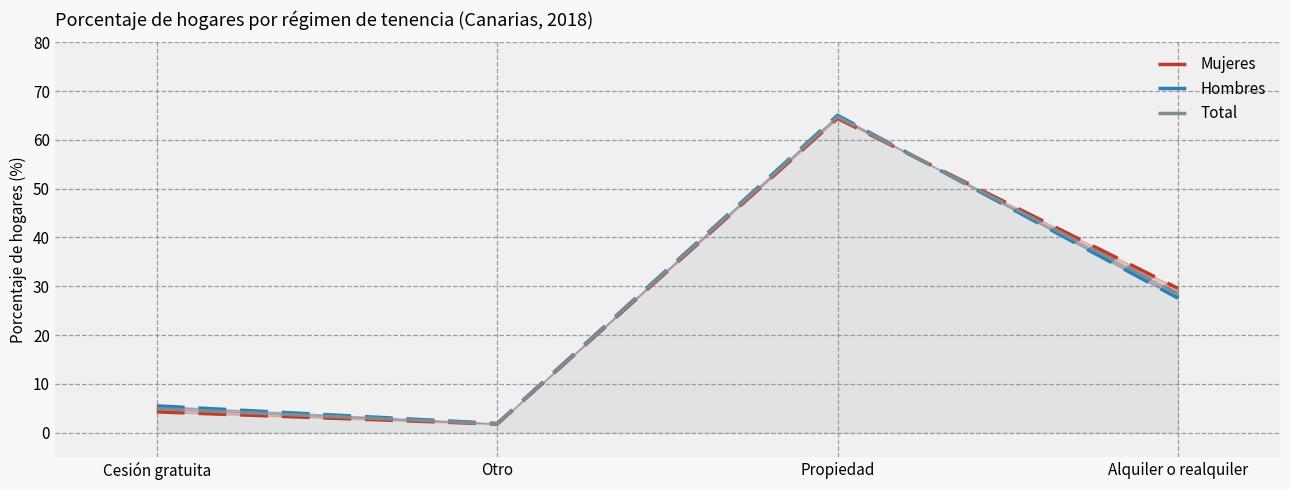

Reading left to right, extract all data points from this chart.

Mujeres: Cesión gratuita=4.3	Otro=1.8	Propiedad=64.4	Alquiler o realquiler=29.6
Hombres: Cesión gratuita=5.5	Otro=1.9	Propiedad=65.0	Alquiler o realquiler=27.6
Total: Cesión gratuita=4.9	Otro=1.8	Propiedad=64.8	Alquiler o realquiler=28.5